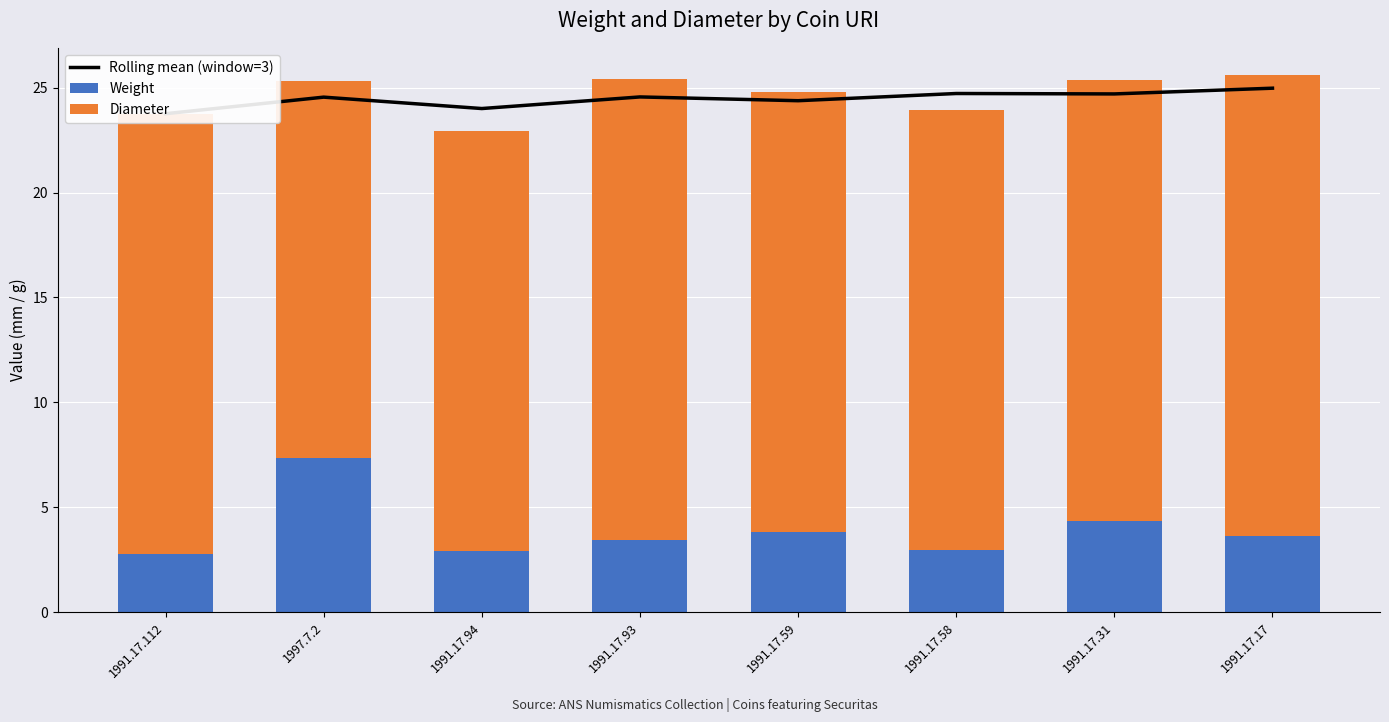

What is the difference between the second highest and minimum values in the Weight series?

1.6